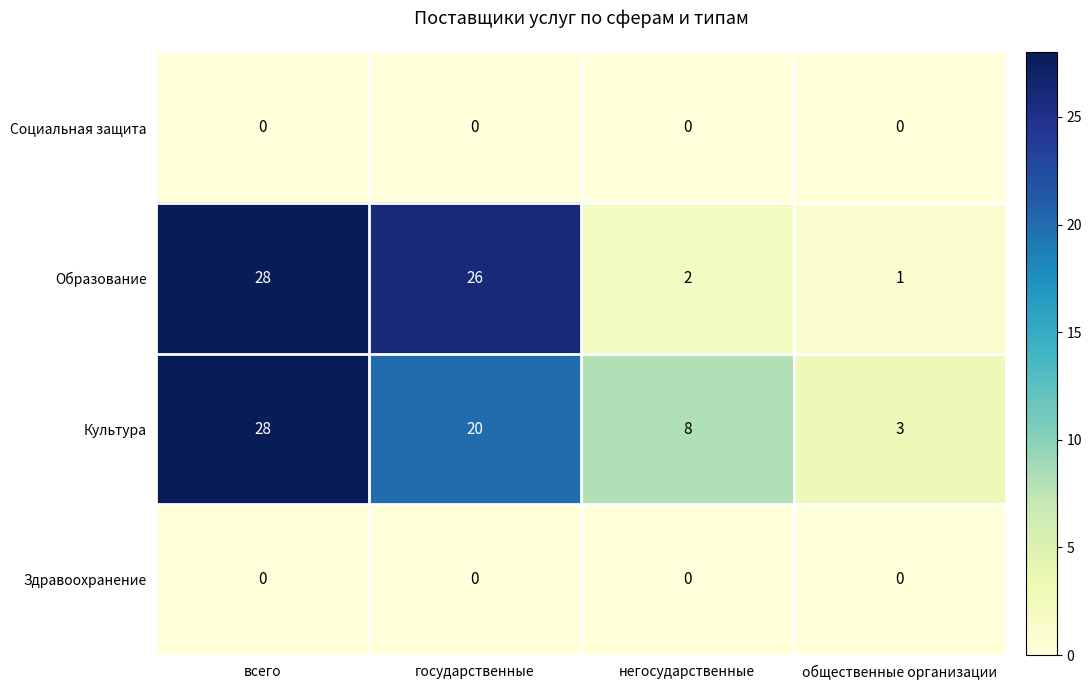

What is the difference between the highest and lowest values at государственные?

26